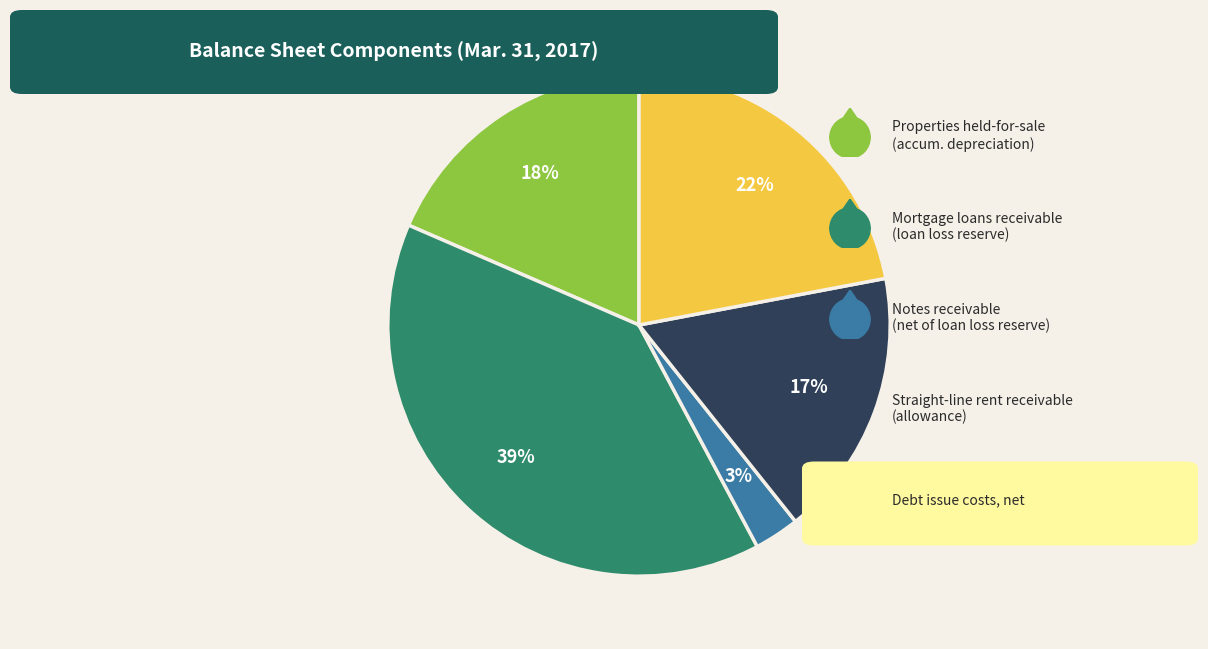

To the nearest percent, what is the average slice percentage?

20%